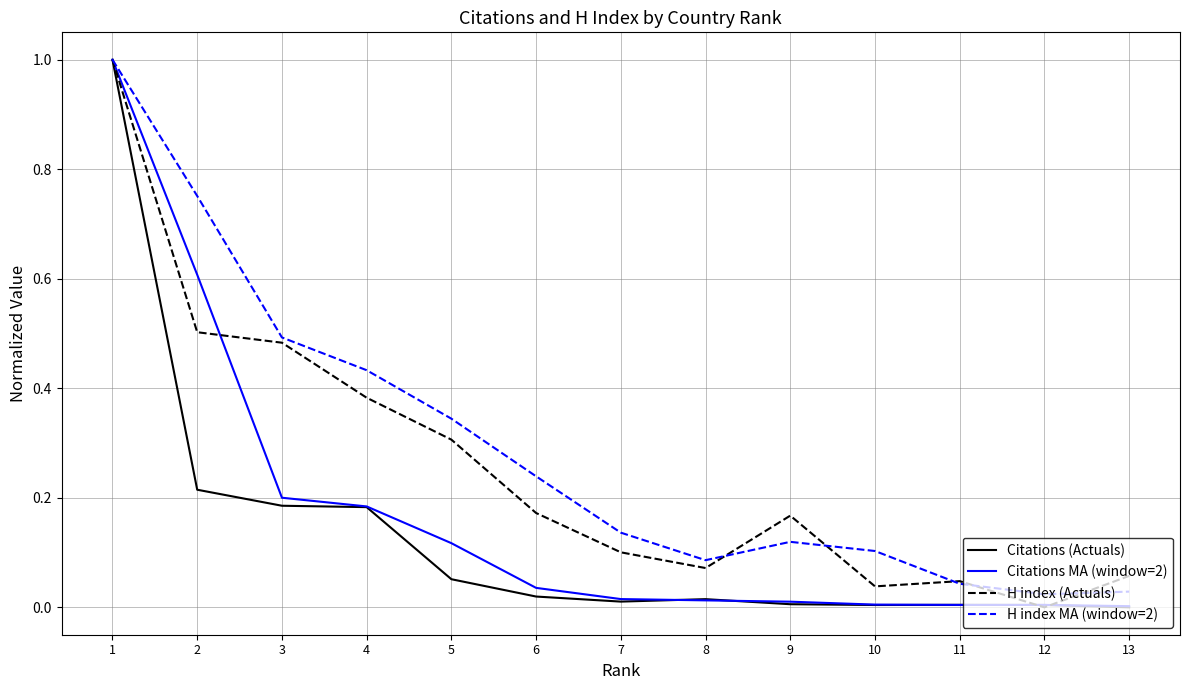

Is the value of H index MA (window=2) at 6 greater than the value of Citations (Actuals) at 10?

Yes